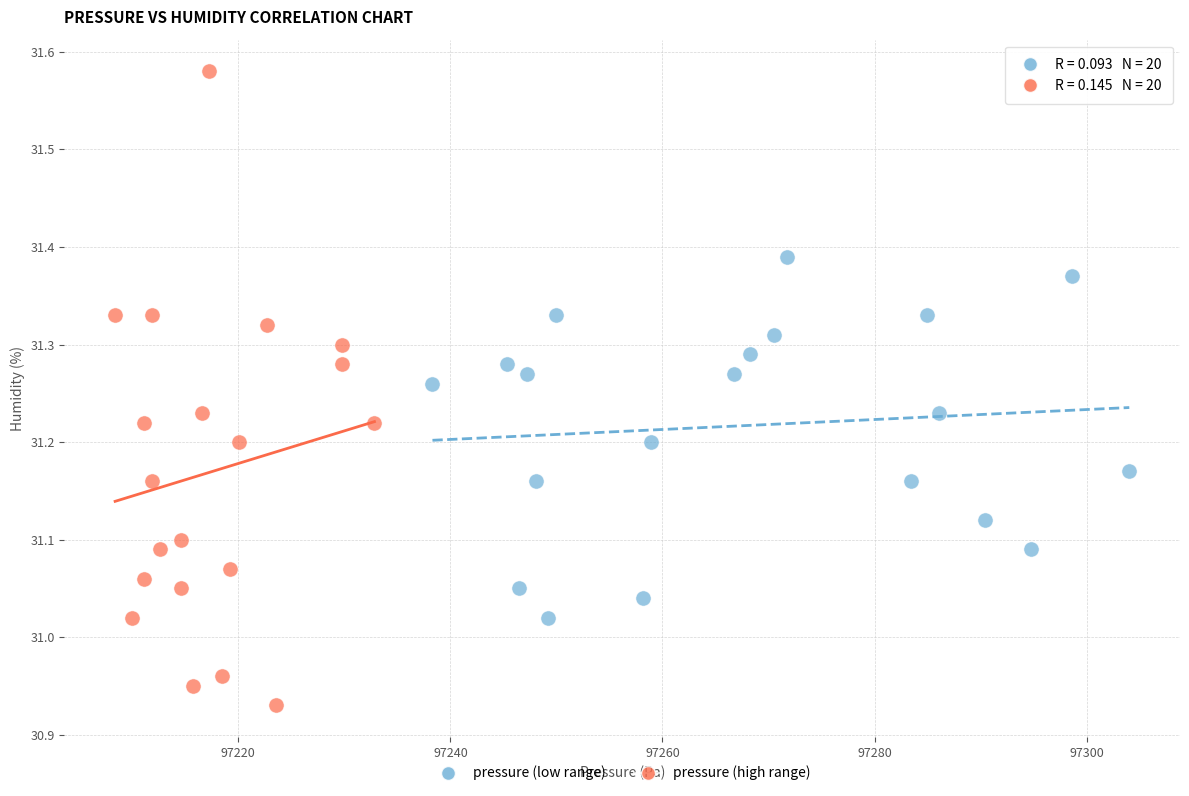

Which series reaches the minimum Y coordinate?

pressure (high range)